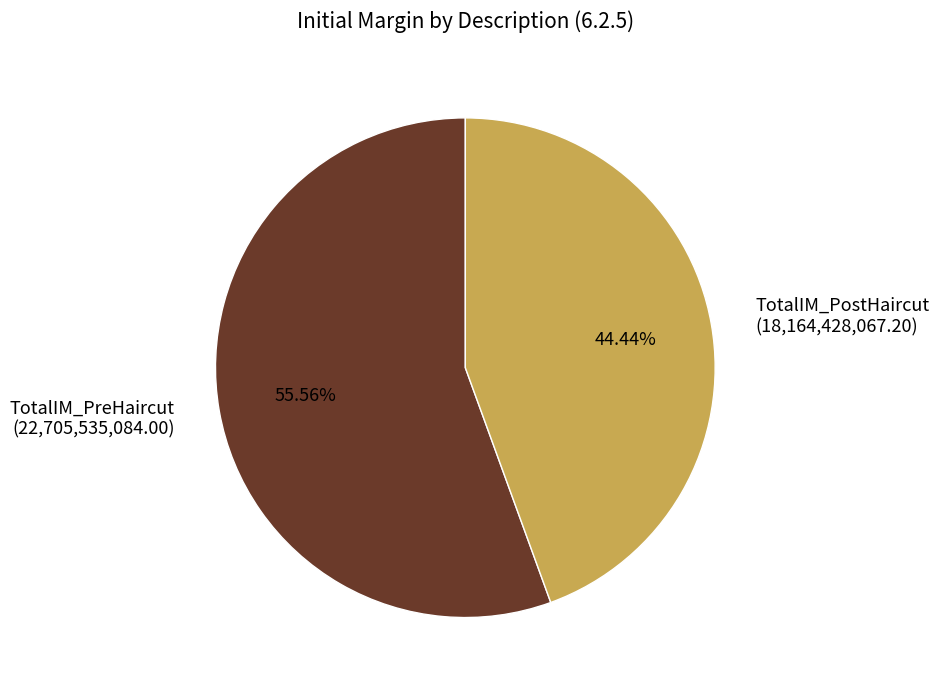

True or false: TotalIM_PostHaircut accounts for 44% of the total.

True